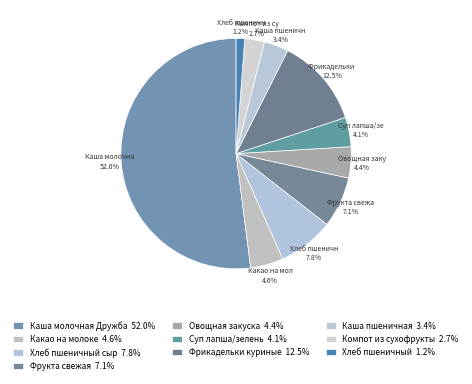

How many segments does this pie chart have?

10